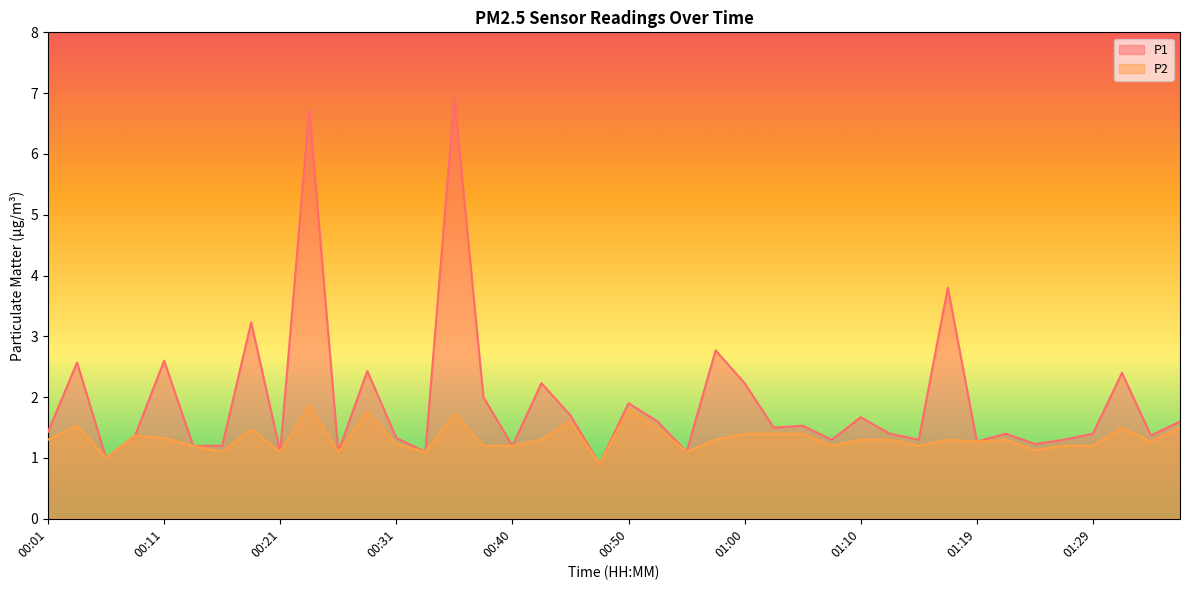

What is the spread (max minus min) of values at 00:31?

0.1